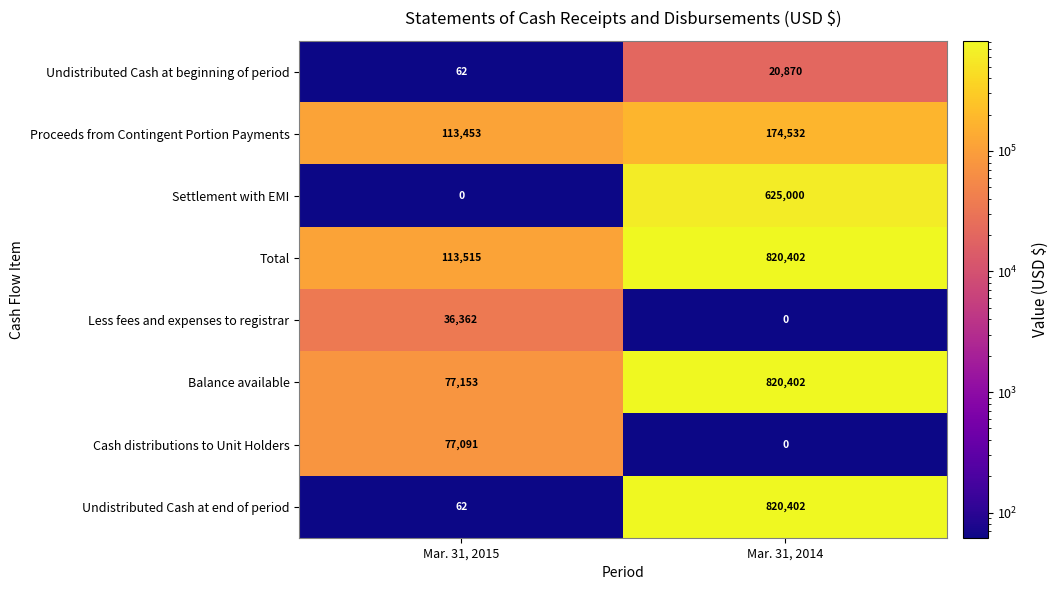

What is the greatest value displayed?

820402